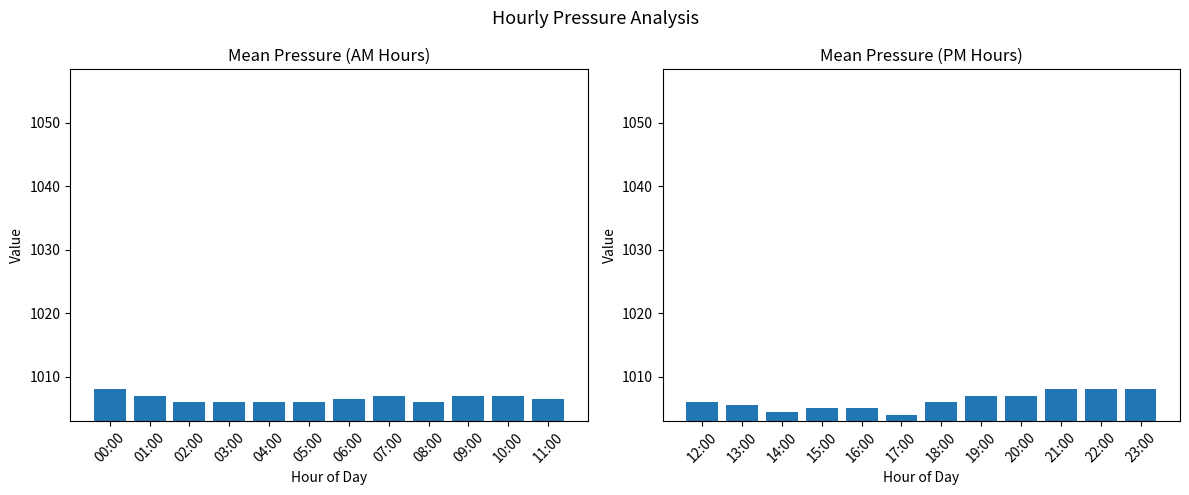

Where is Mean Pressure (00:00–11:00) nearest to the value 1007?

01:00